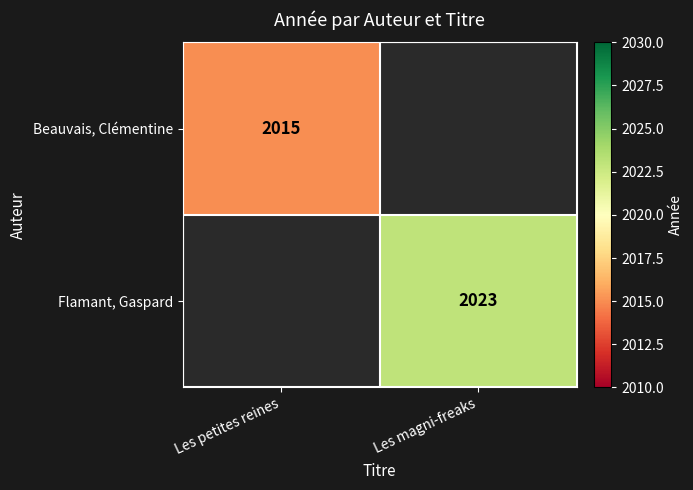

The Flamant, Gaspard series shows 788 at Les magni-freaks. True or false?

False